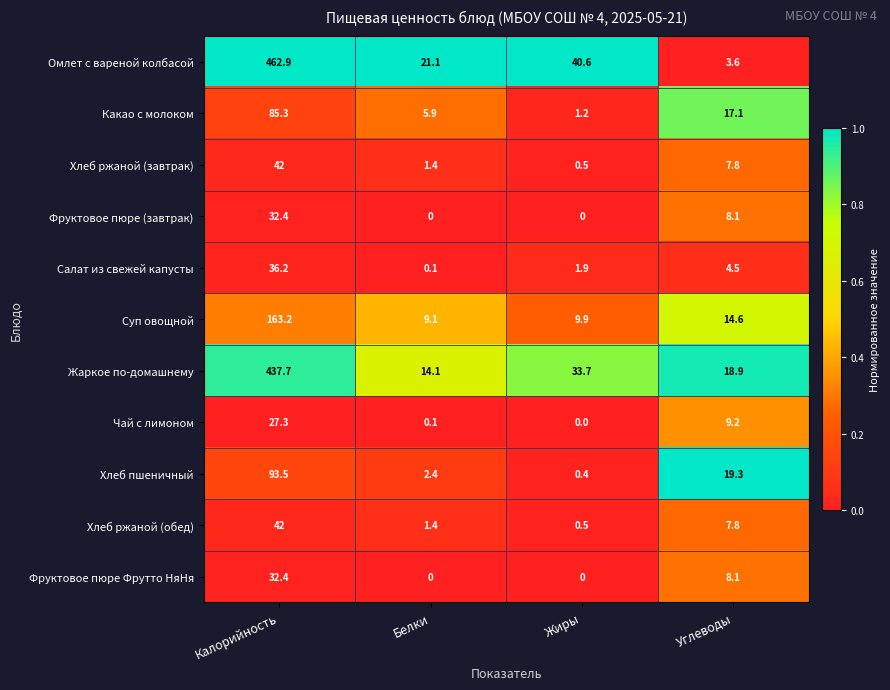

True or false: Жаркое по-домашнему has a value of 18.9 at Углеводы.

True